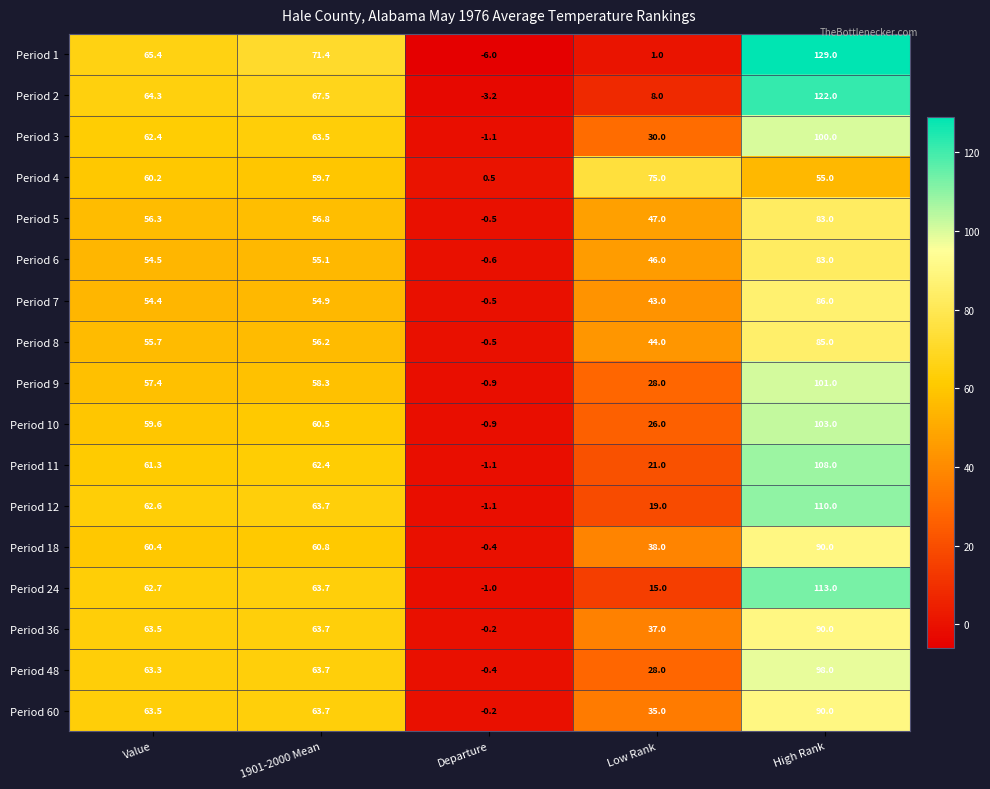

How many distinct data groups are displayed?

17